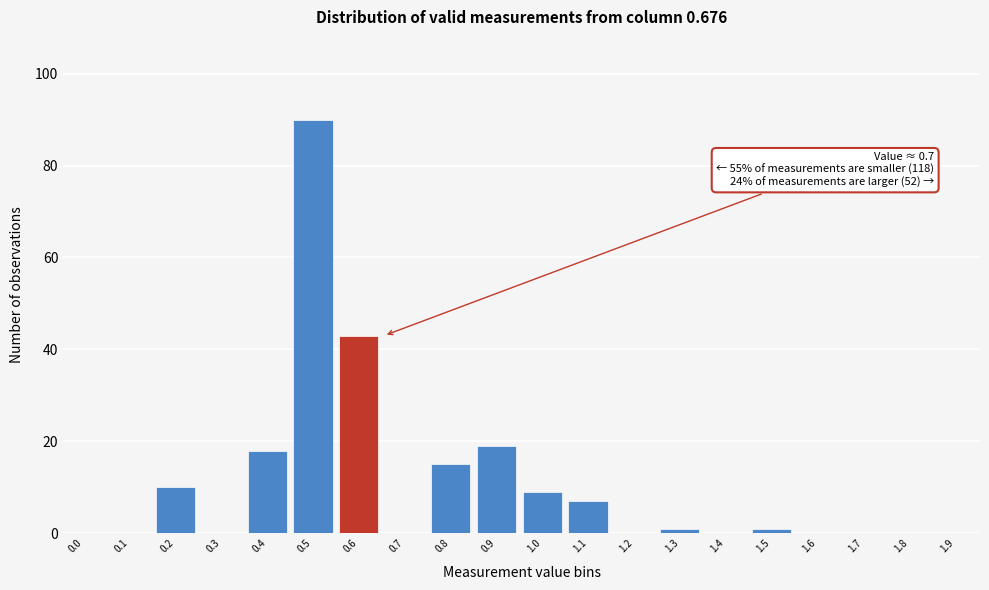

Reading right to left, list all the values displayed in this chart.

1.9=0	1.8=0	1.7=0	1.6=0	1.5=1	1.4=0	1.3=1	1.2=0	1.1=7	1.0=9	0.9=19	0.8=15	0.7=0	0.6=43	0.5=90	0.4=18	0.3=0	0.2=10	0.1=0	0.0=0